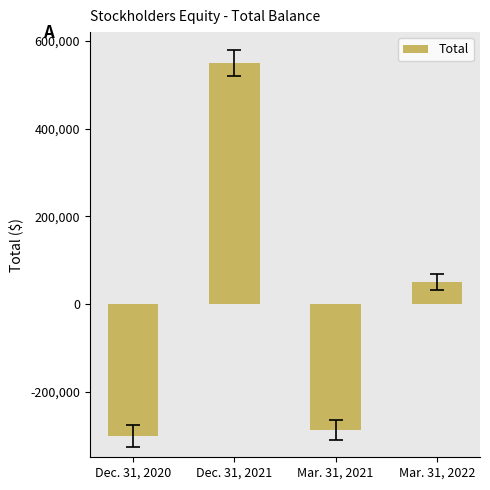

List the labels in order of value, largest first.

Dec. 31, 2021, Mar. 31, 2022, Mar. 31, 2021, Dec. 31, 2020